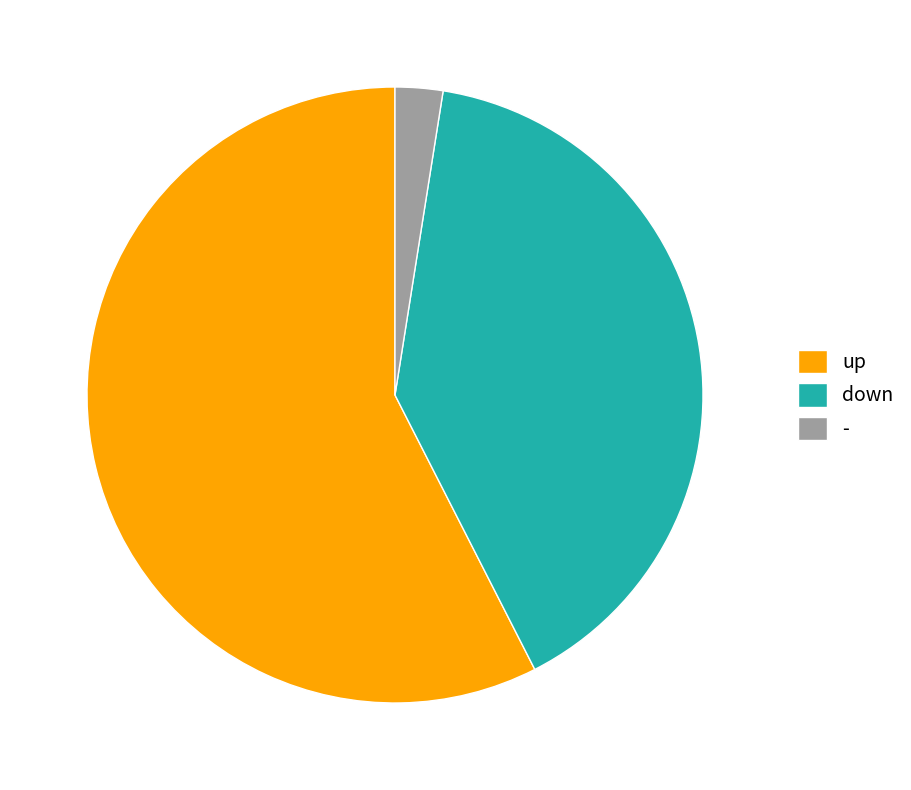

True or false: up accounts for 52% of the total.

False